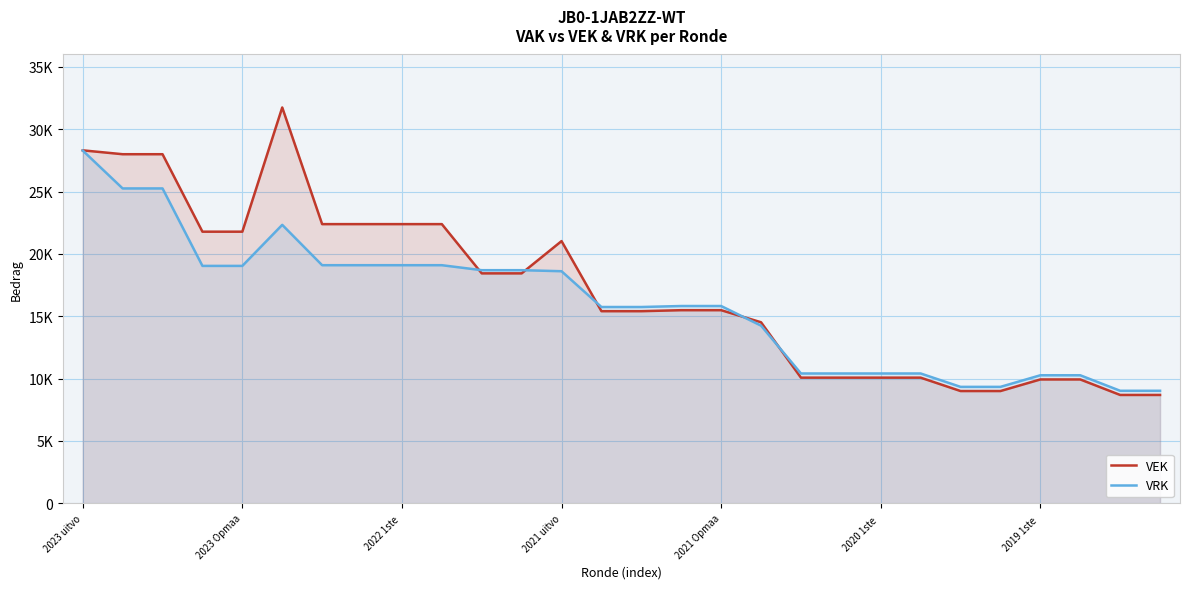

How many distinct data groups are displayed?

2